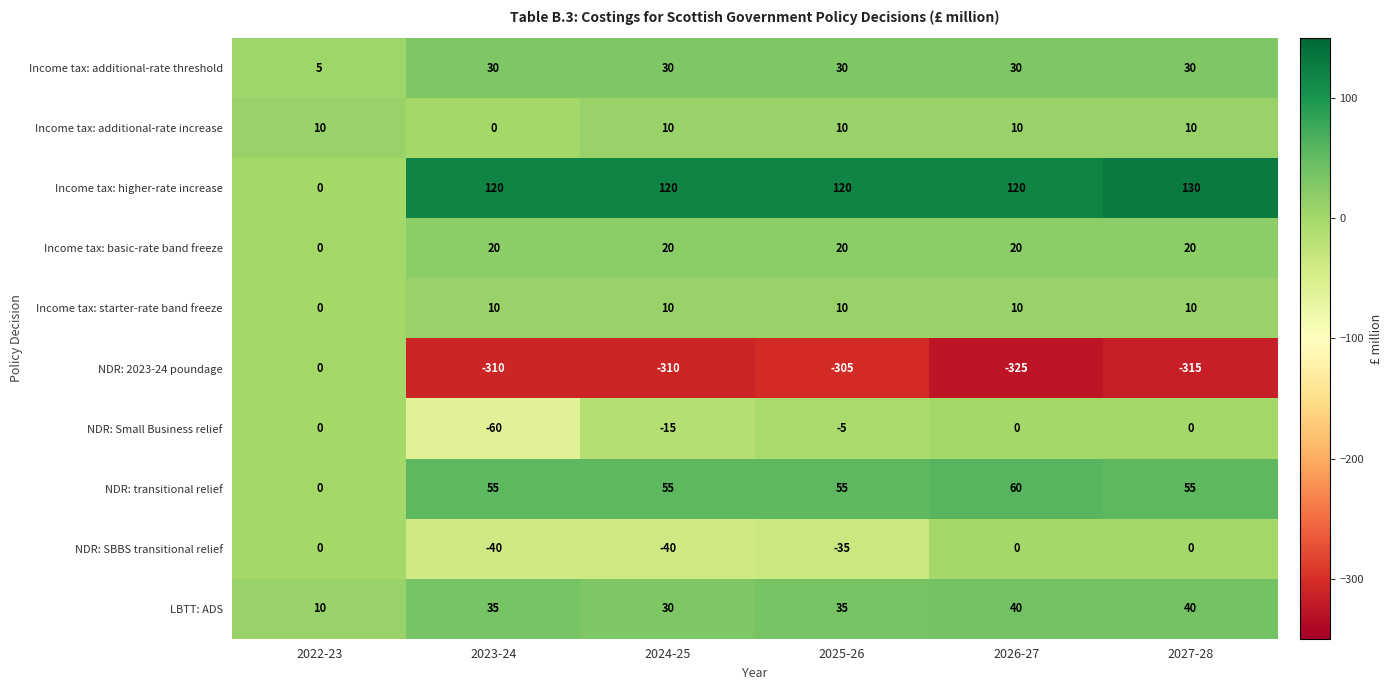

Is it true that NDR: Small Business relief equals -60 at 2023-24?

True